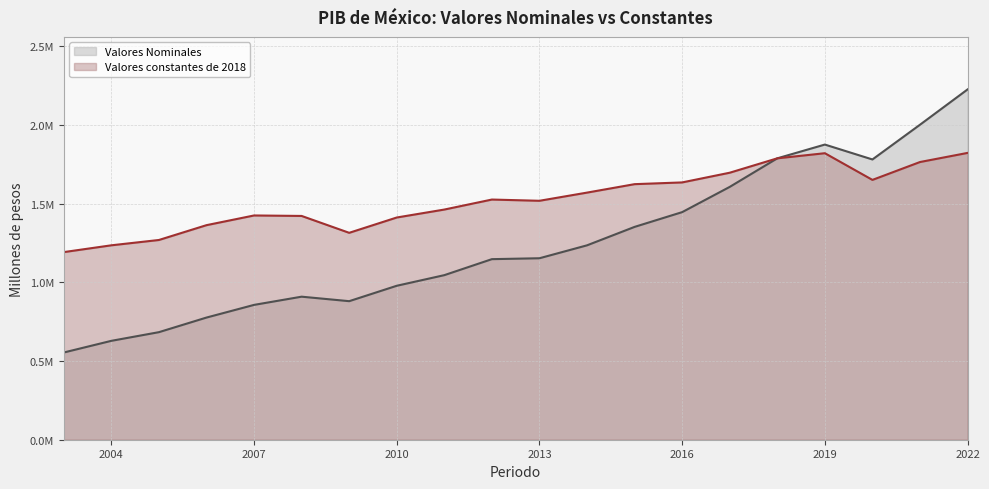

What are all the series names shown in the legend?

Valores Nominales, Valores constantes de 2018